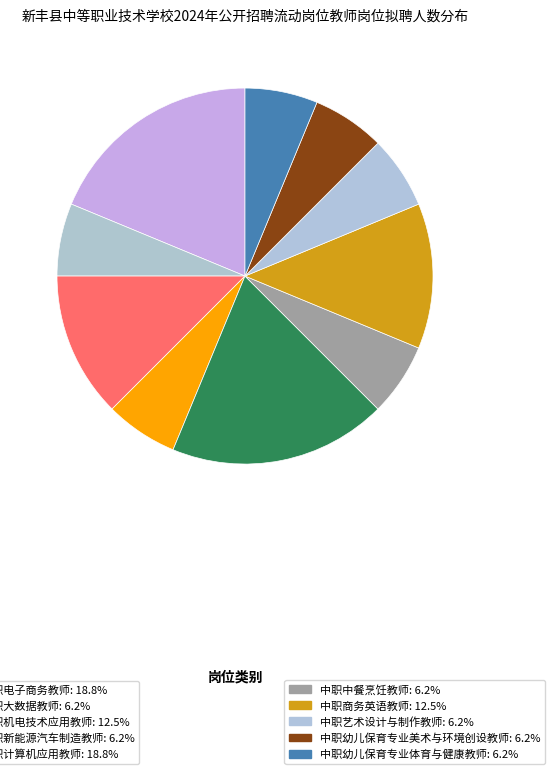

To the nearest percent, what is the difference between the largest and smallest slice percentages?

12%